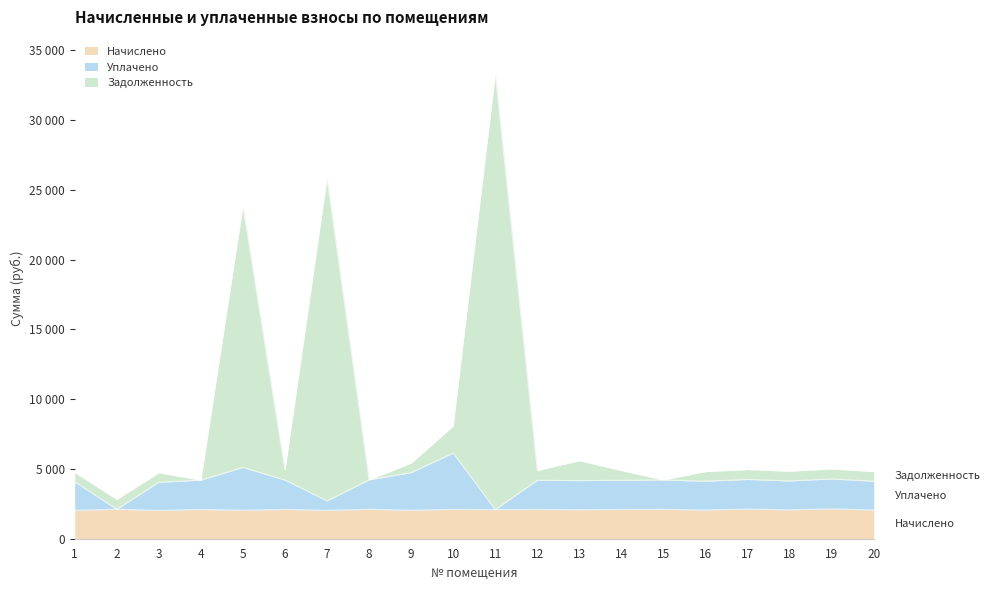

Is it true that Начислено equals 3395.8 at 7?

False